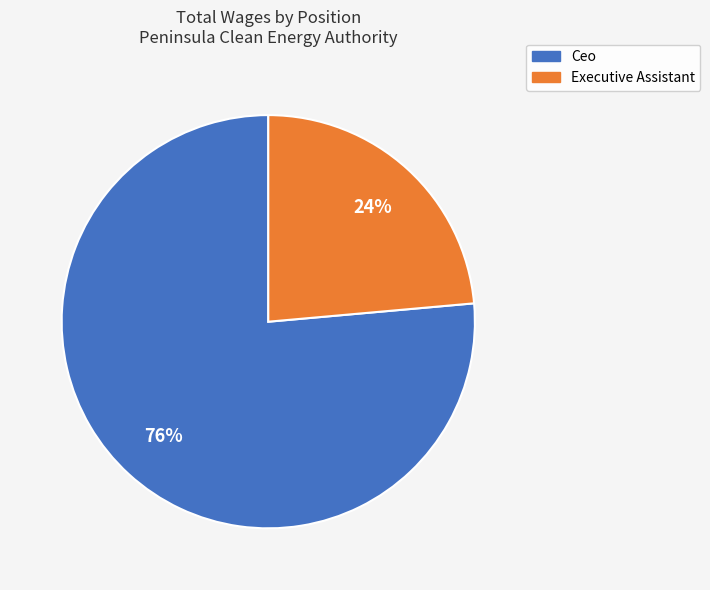

Is it true that Ceo is 76% of the pie?

True